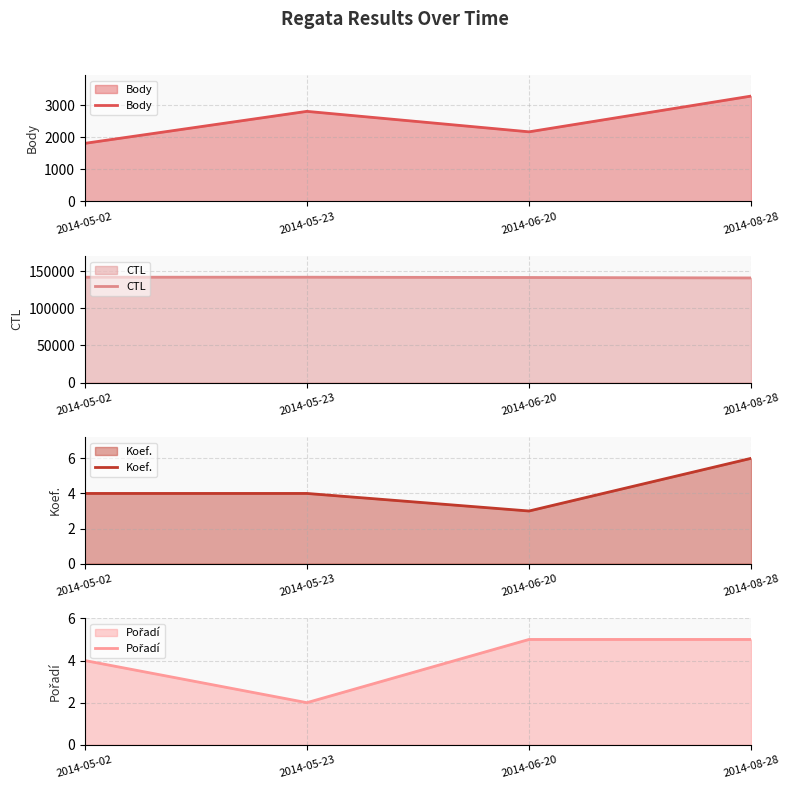

How many categories are shown in the chart?

4